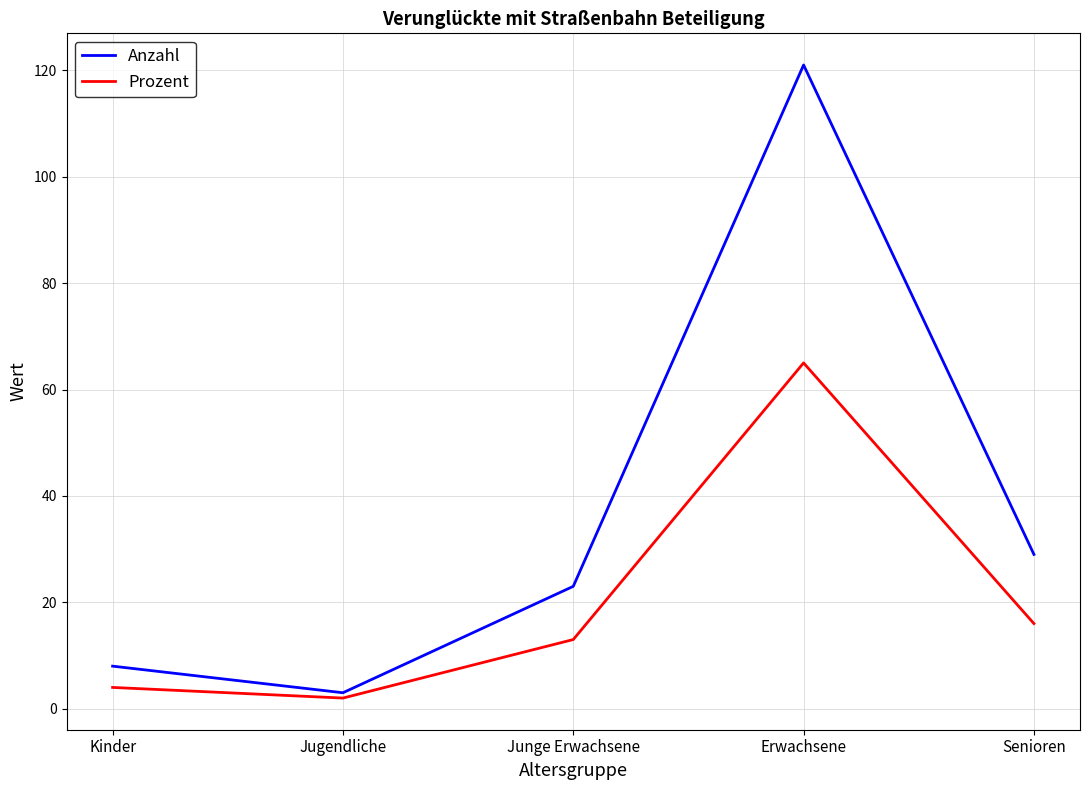

Which series has the widest spread of values?

Anzahl